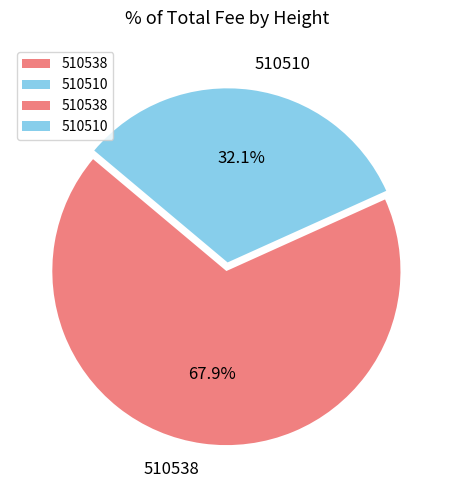

What is the ratio of the value at 510510 to the value at 510538?

0.5